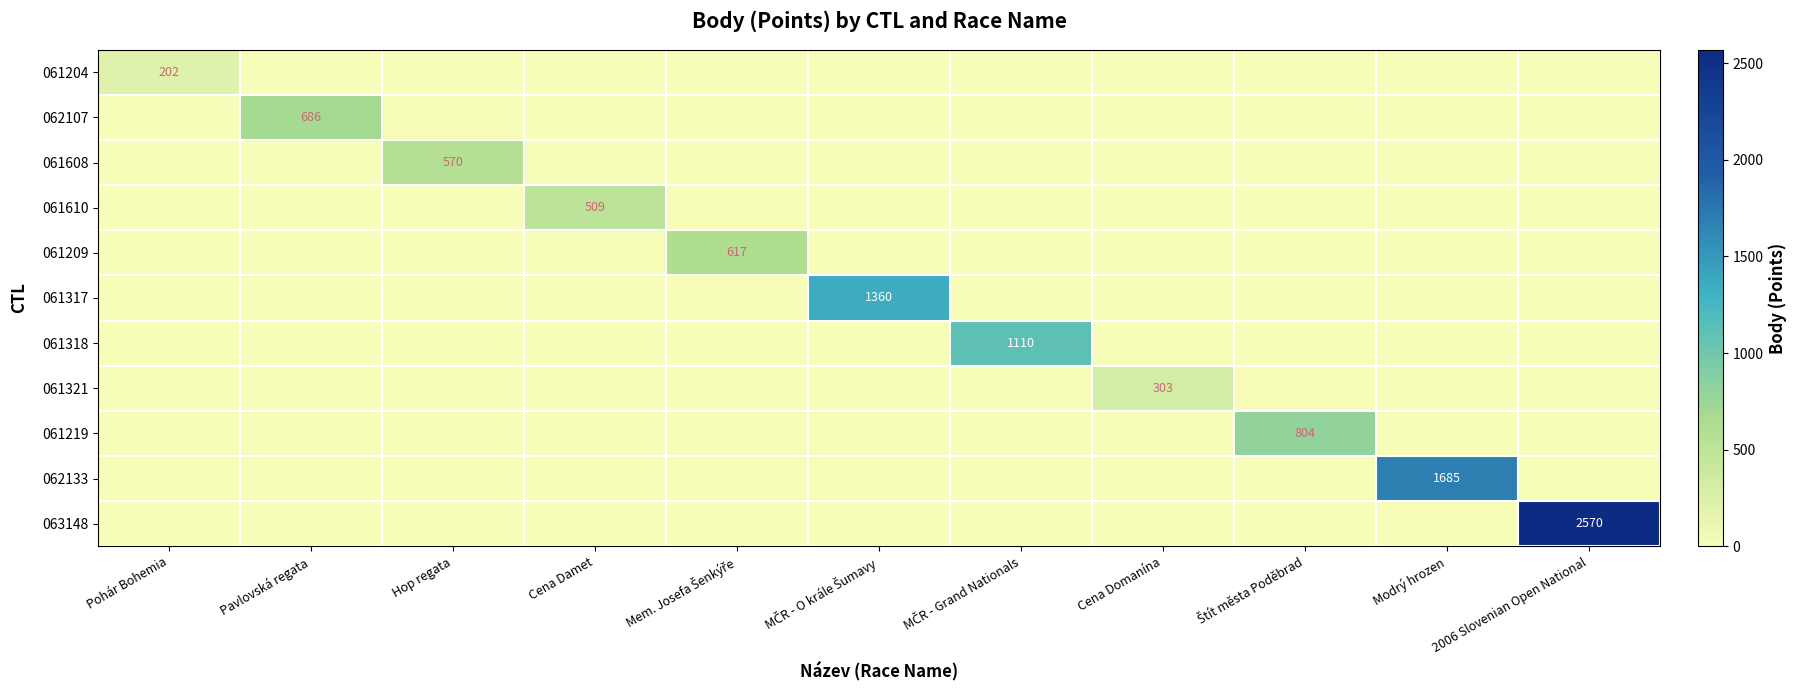

What is the maximum value shown in the chart?

2570